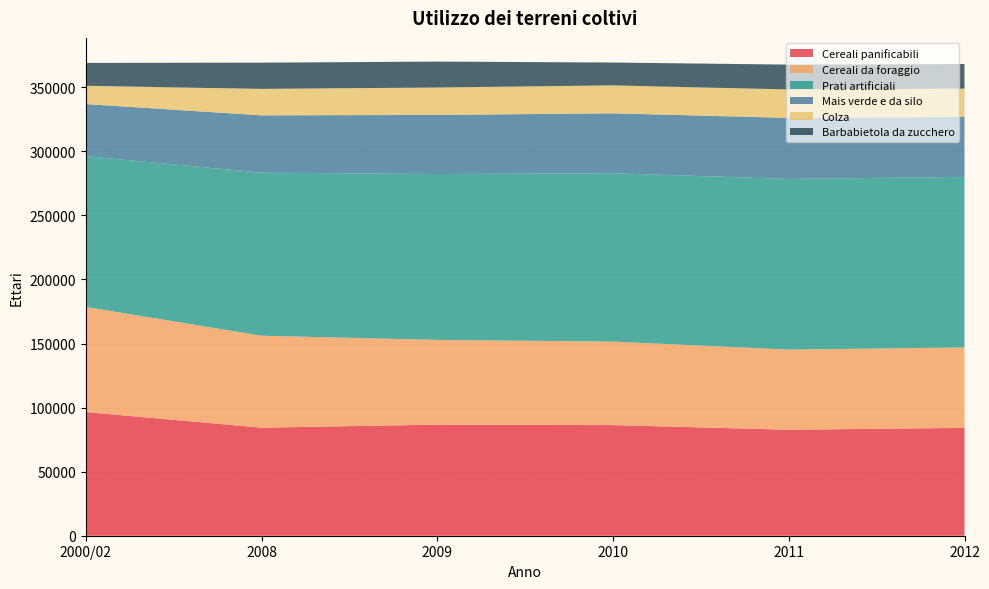

Reading left to right, transcribe all the data shown in this chart.

Cereali panificabili: 96527.0	84328.2	86691.6	86341.4	82706.7	84184.0
Cereali da foraggio: 82049.3	71776.4	66150.2	65171.4	62564.8	62747.9
Prati artificiali: 117670.7	127258.6	129460.2	131400.5	133202.6	133153.0
Mais verde e da silo: 40652.0	44734.6	46125.9	46759.0	47643.5	46782.4
Colza: 14262.8	20657.8	21433.7	21805.6	22209.1	22096.7
Barbabietola da zucchero: 17885.7	20469.5	20191.5	17842.0	19377.5	19211.1